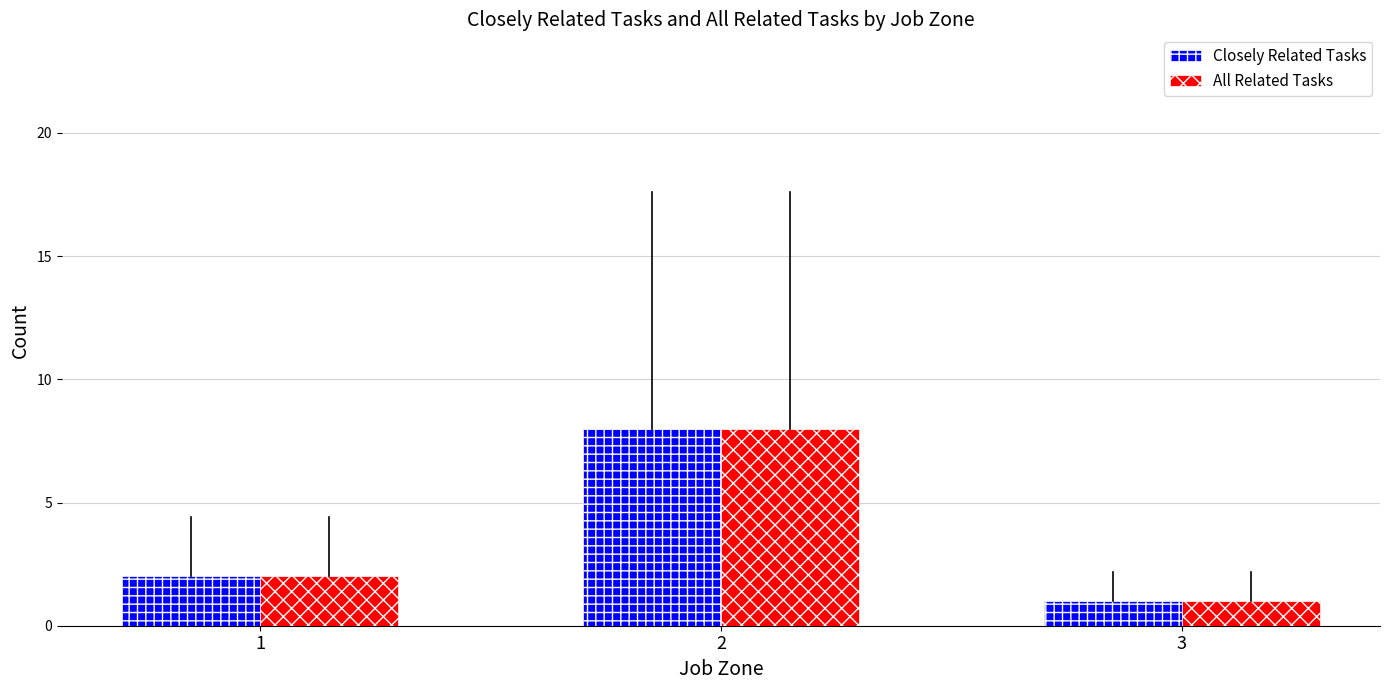

How many bars are there in each group?

2